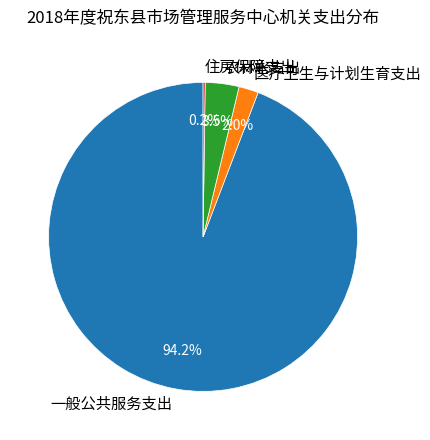

Does any single category account for the majority?

Yes